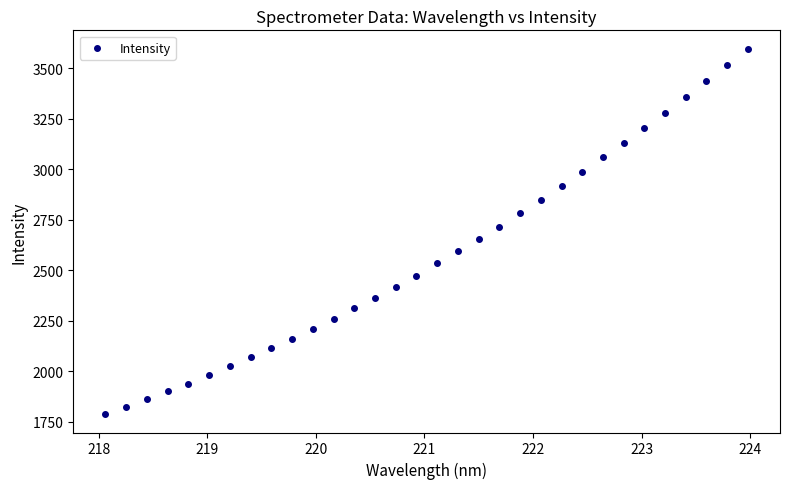

What is the range of X values (max minus min)?

5.9